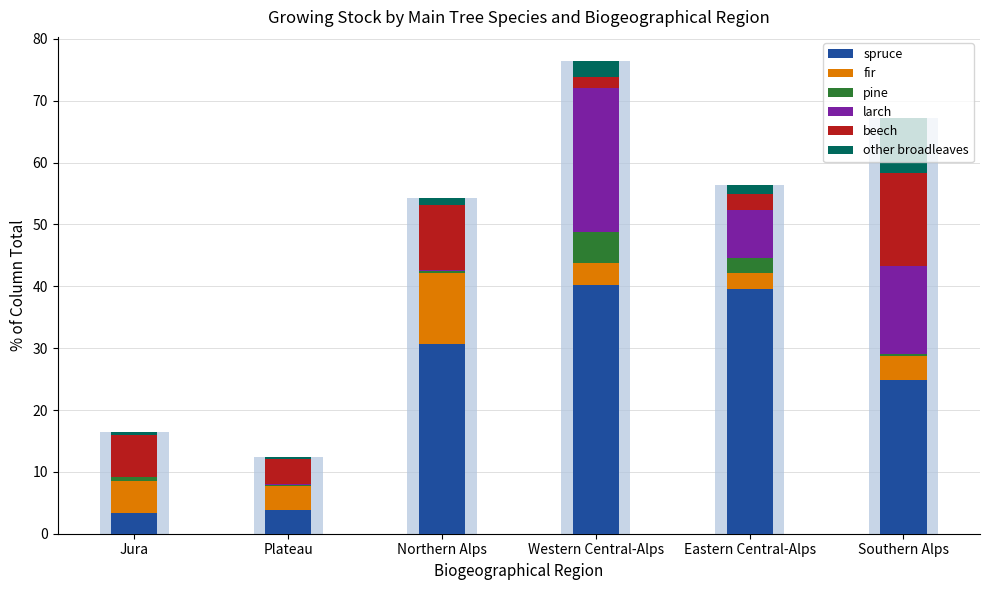

Reading left to right, extract all data points from this chart.

spruce: 3.3	3.9	30.7	40.2	39.6	24.9
fir: 5.3	3.8	11.4	3.6	2.5	3.9
pine: 0.5	0.2	0.4	4.9	2.4	0.3
larch: 0.0	0.1	0.2	23.4	7.8	14.2
beech: 6.8	4.1	10.4	1.7	2.7	15.0
other broadleaves: 0.6	0.3	1.1	2.7	1.4	8.9